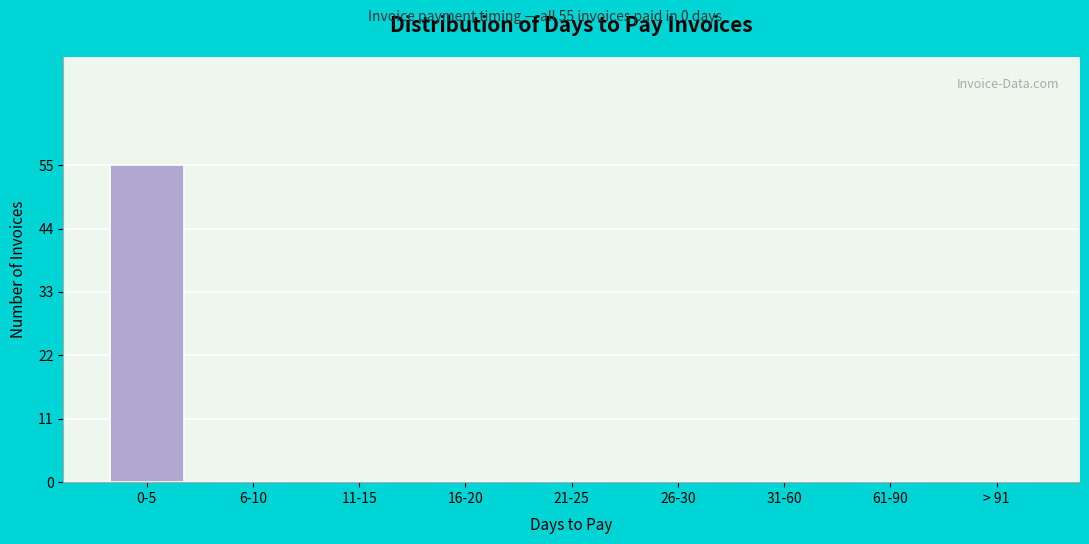

Reading left to right, transcribe all the data shown in this chart.

0-5=55	6-10=0	11-15=0	16-20=0	21-25=0	26-30=0	31-60=0	61-90=0	> 91=0